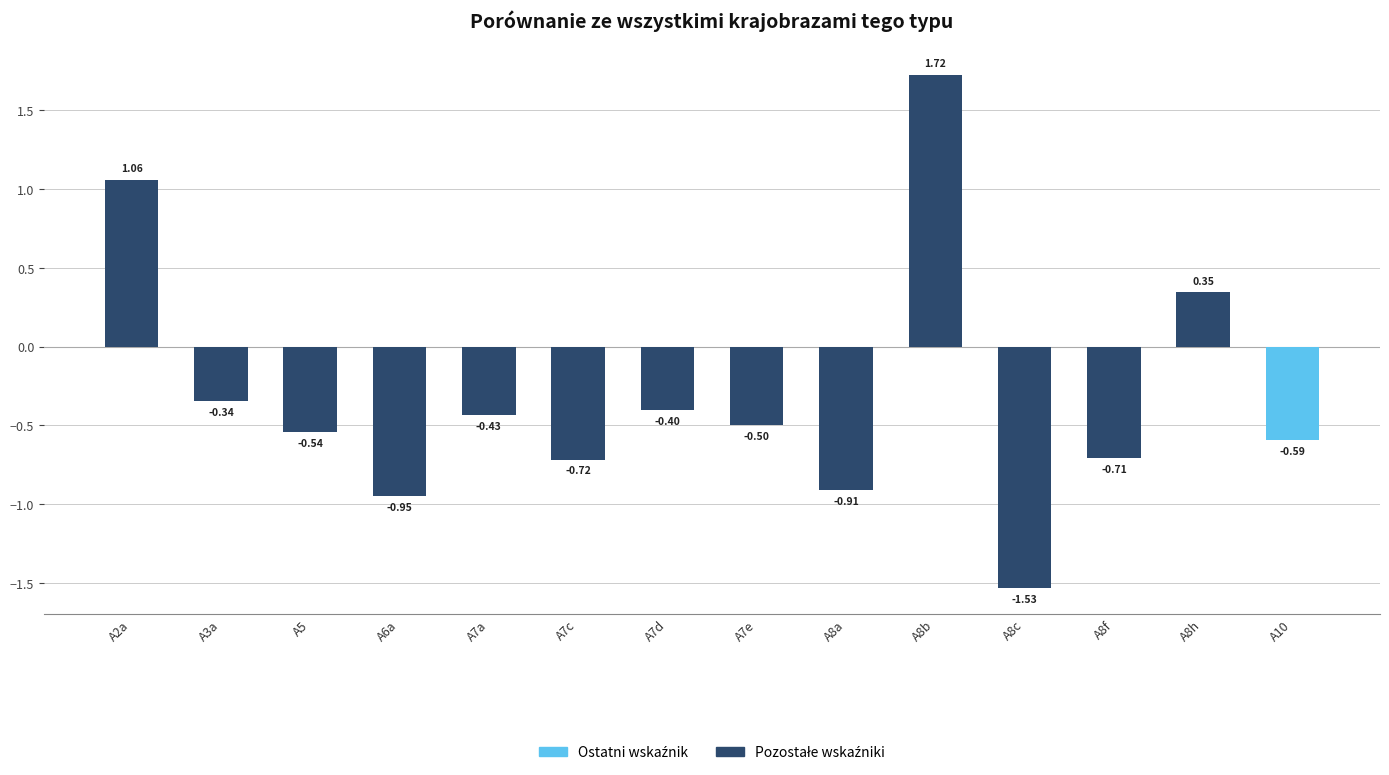

Does the chart contain any negative values?

Yes